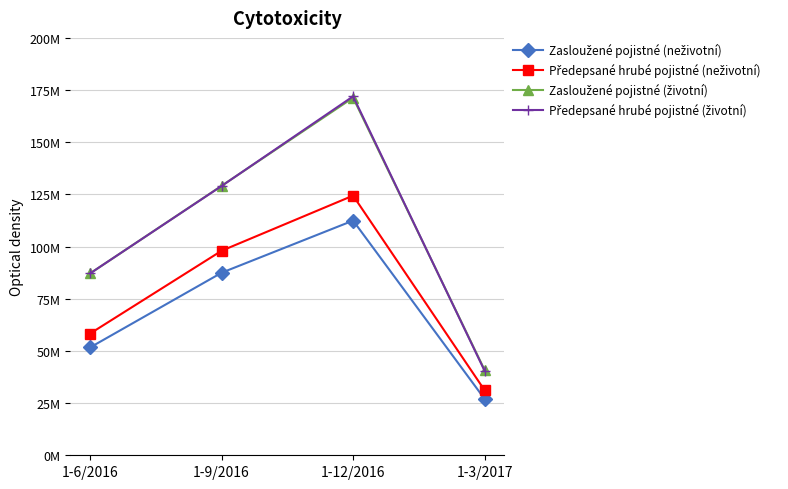

At which category is the sum across all series the highest?

1-12/2016